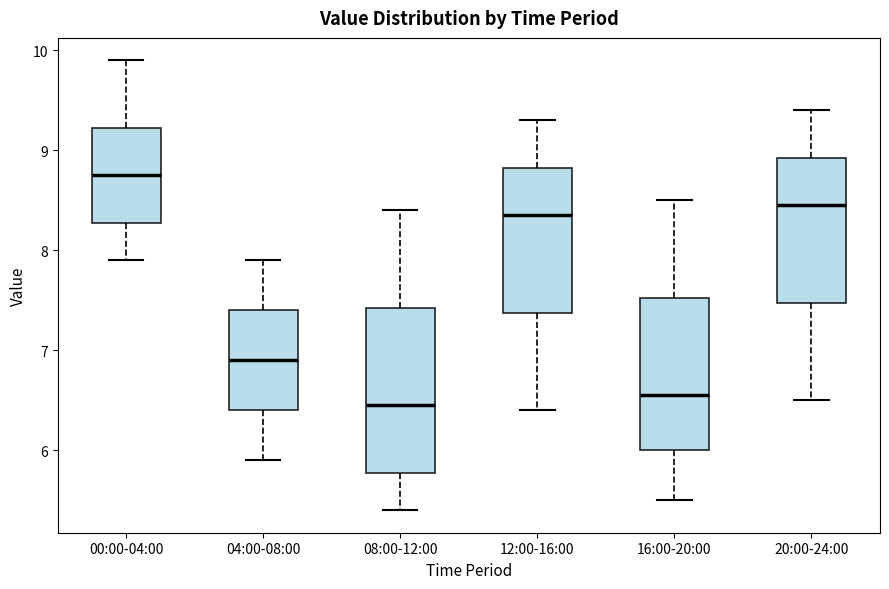

Which box is the tallest, from its lower edge to its upper edge?

08:00-12:00